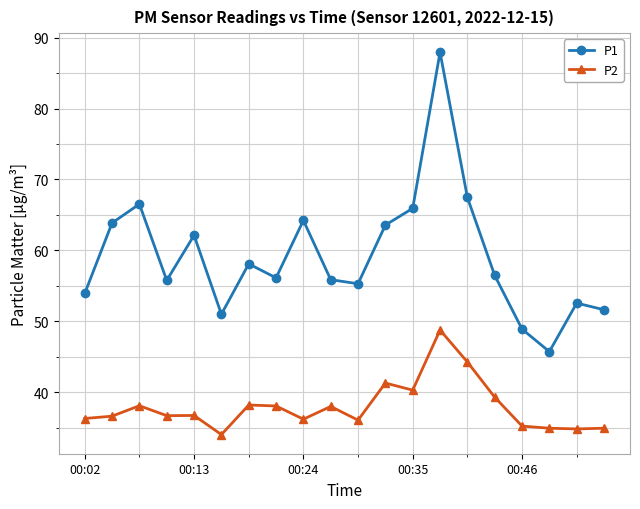

What is the value of the P1 point at the 12th from the left?

63.6